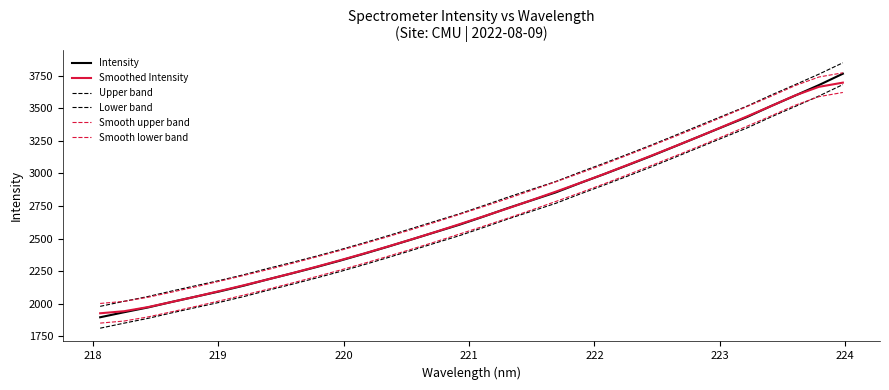

How many lines are shown in the chart?

6